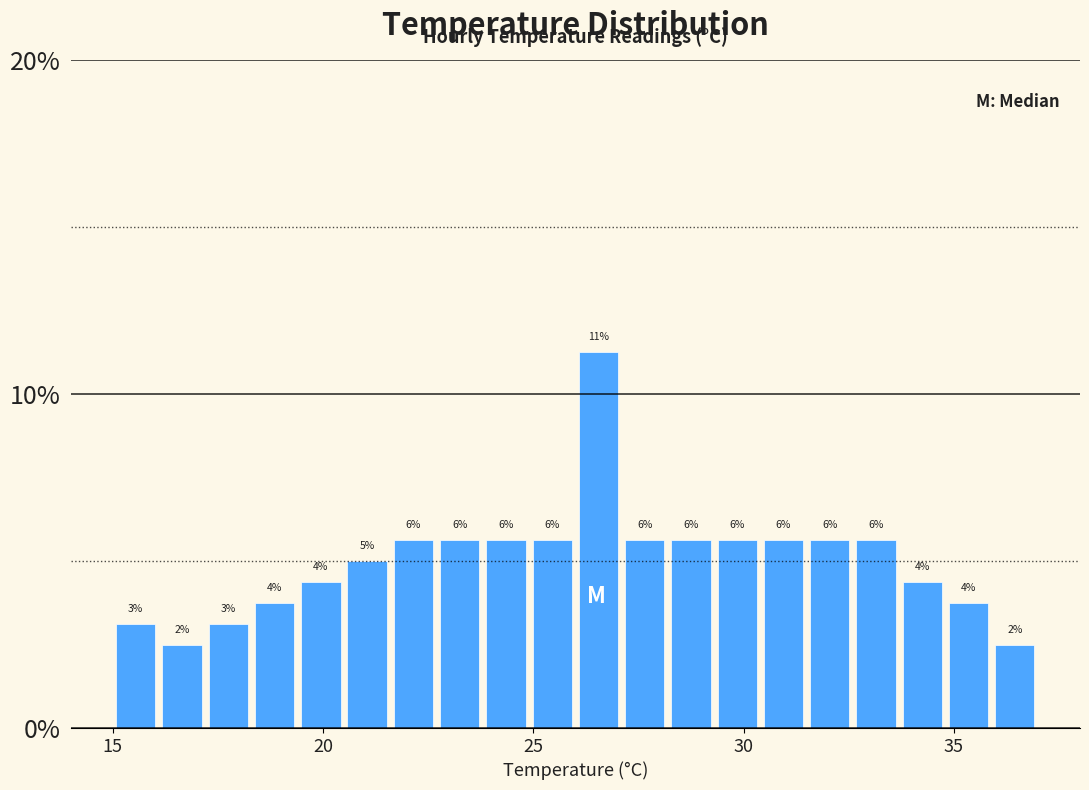

Read against the x-axis, roughly where is the centre of the tallest bar?

26.5